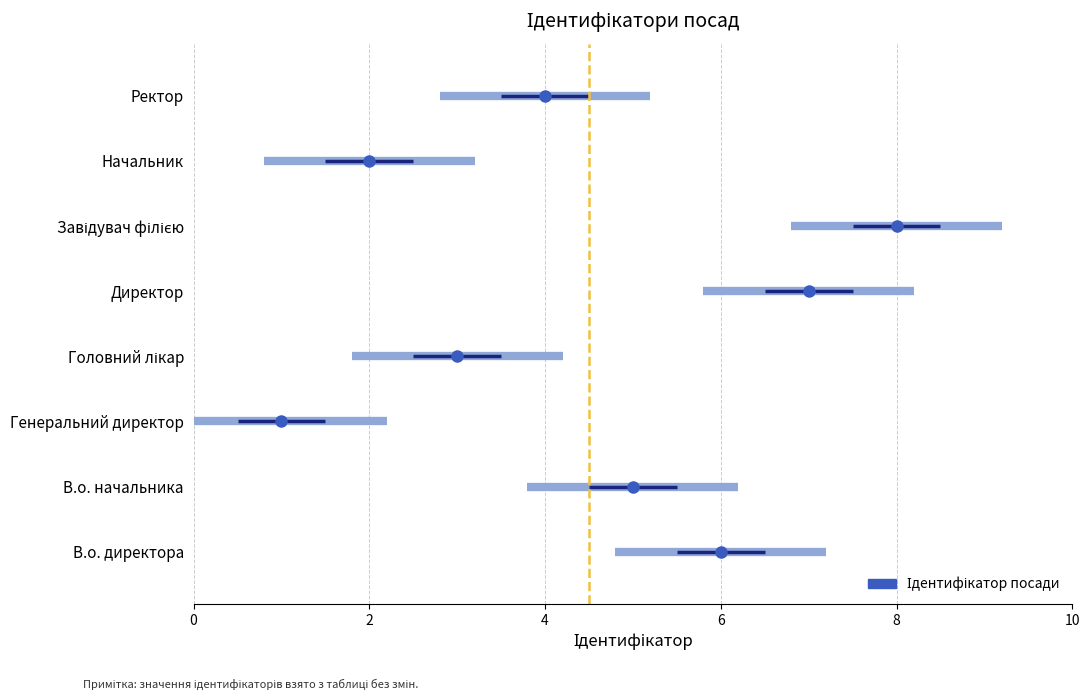

Where does the data first go above 5?

В.о. директора